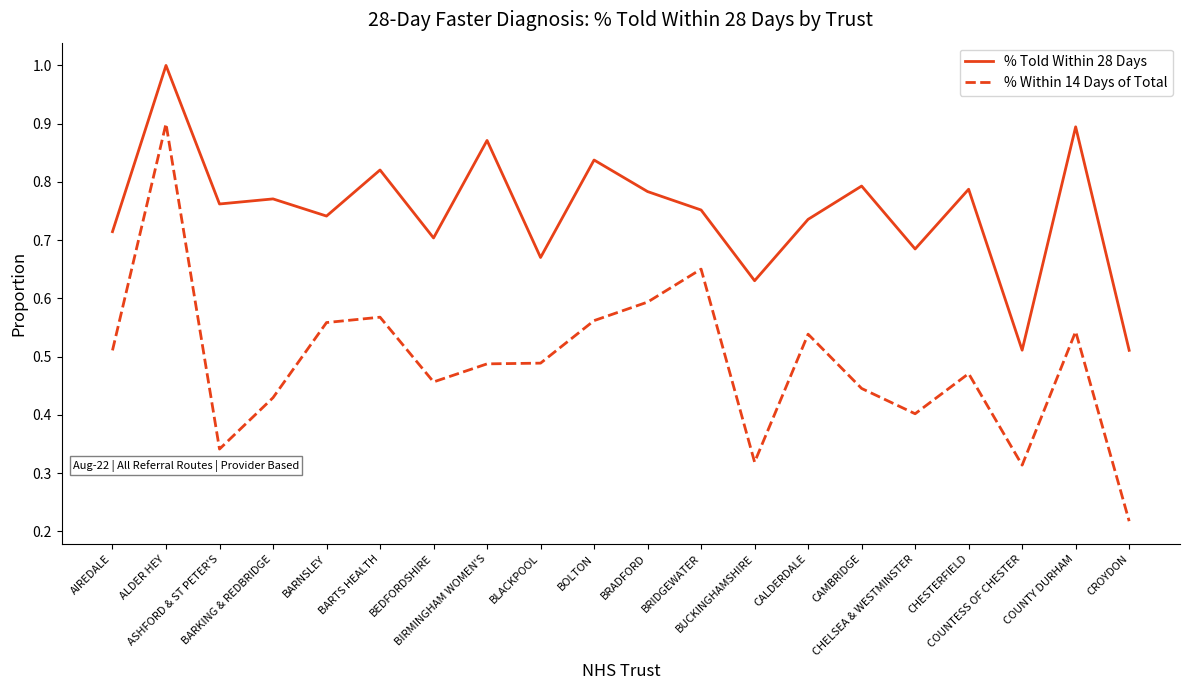

What is the highest value of the % Told Within 28 Days series?

1.0